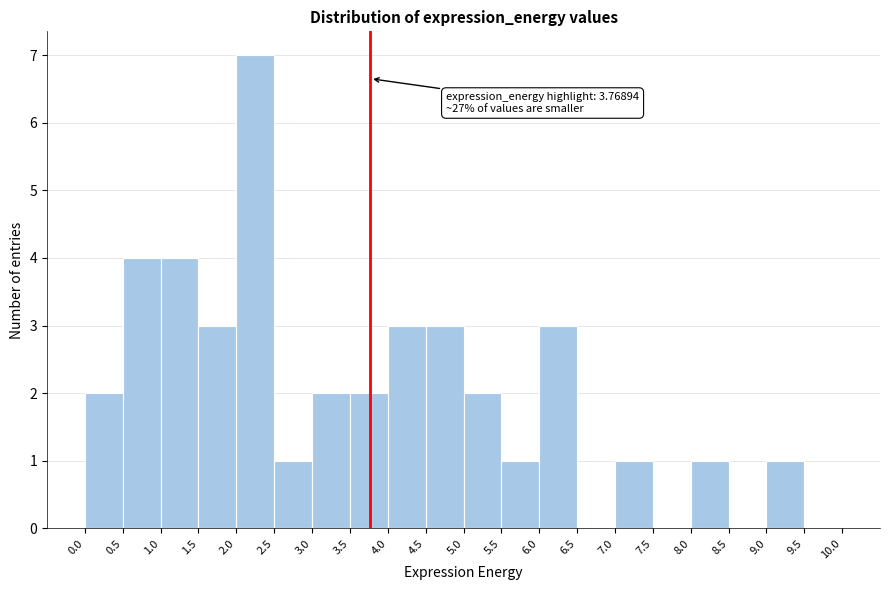

Over which range of the x-axis is the bar tallest?

2.0 to 2.5